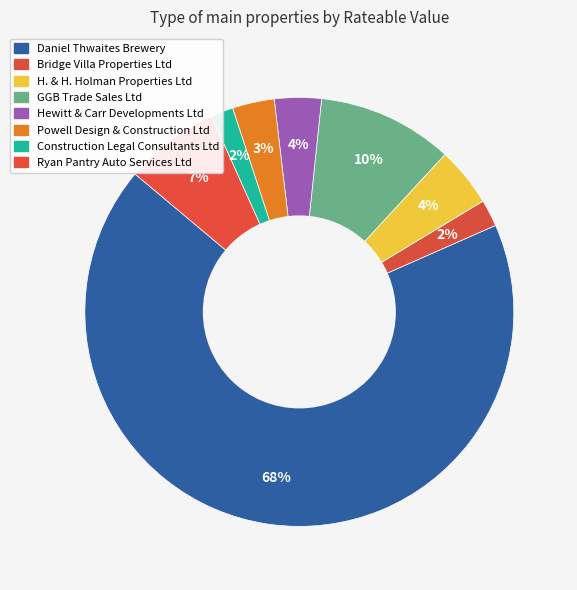

The Powell Design & Construction Ltd slice represents 12% of the pie. True or false?

False